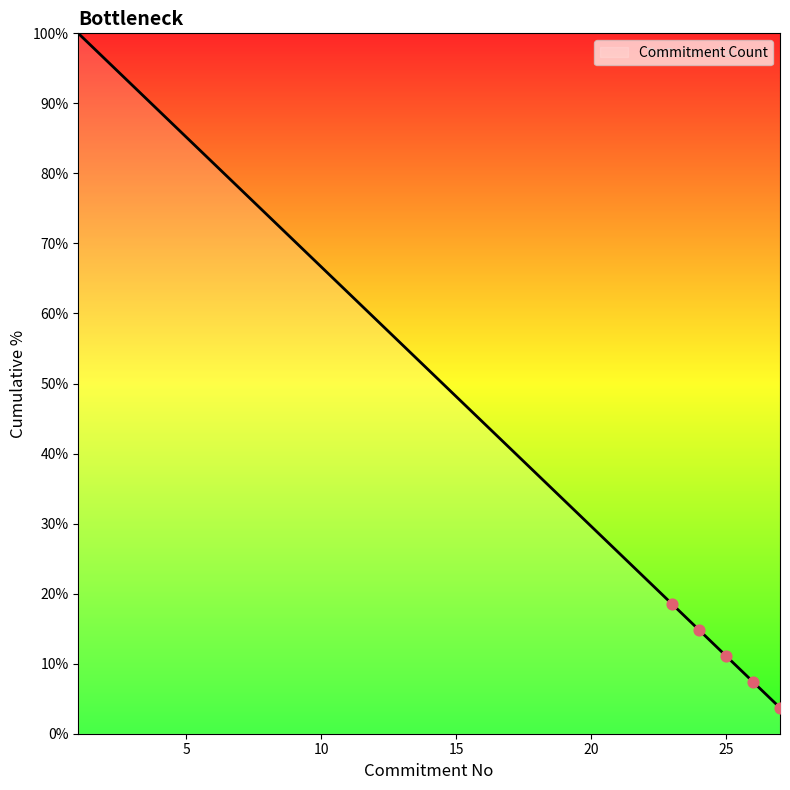

What is the greatest value displayed?

100.0